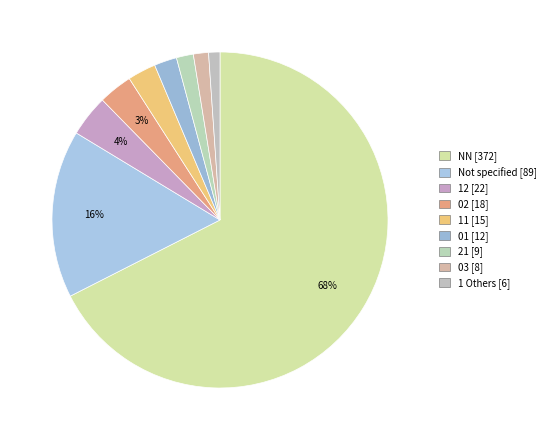

Count the number of slices in the pie.

9